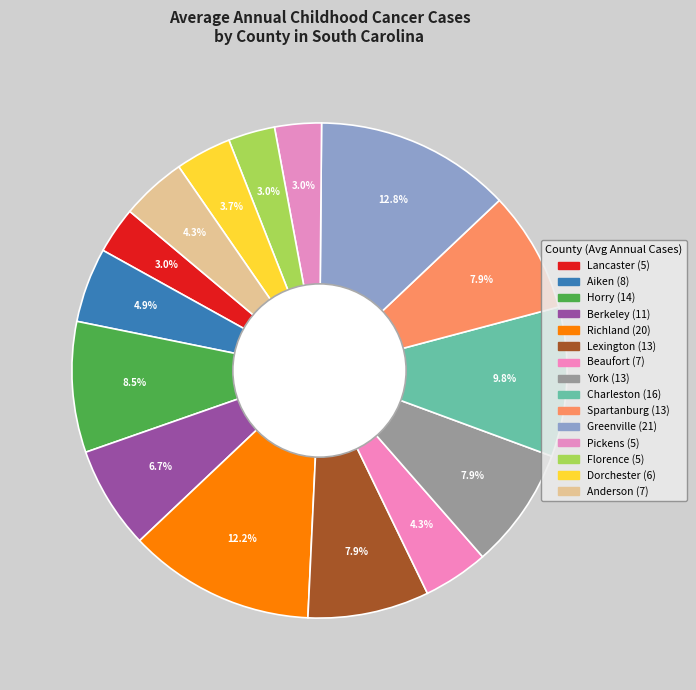

How many slices are in this pie chart?

15